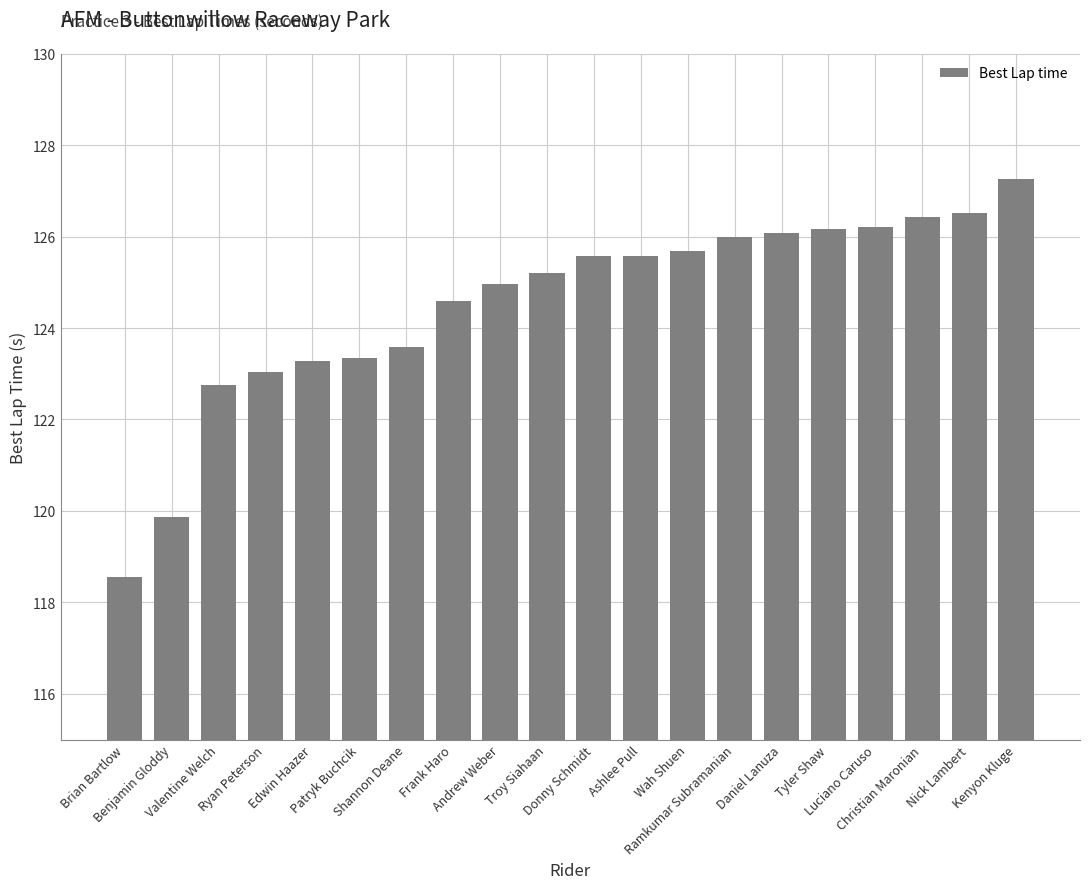

What is the label of the 4th bar from the left?

Ryan Peterson